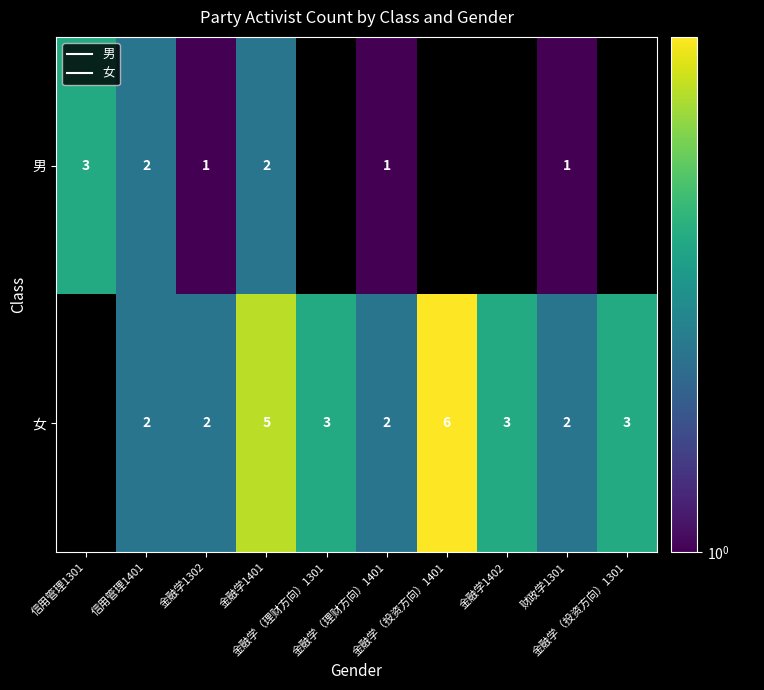

What is the greatest value displayed?

6